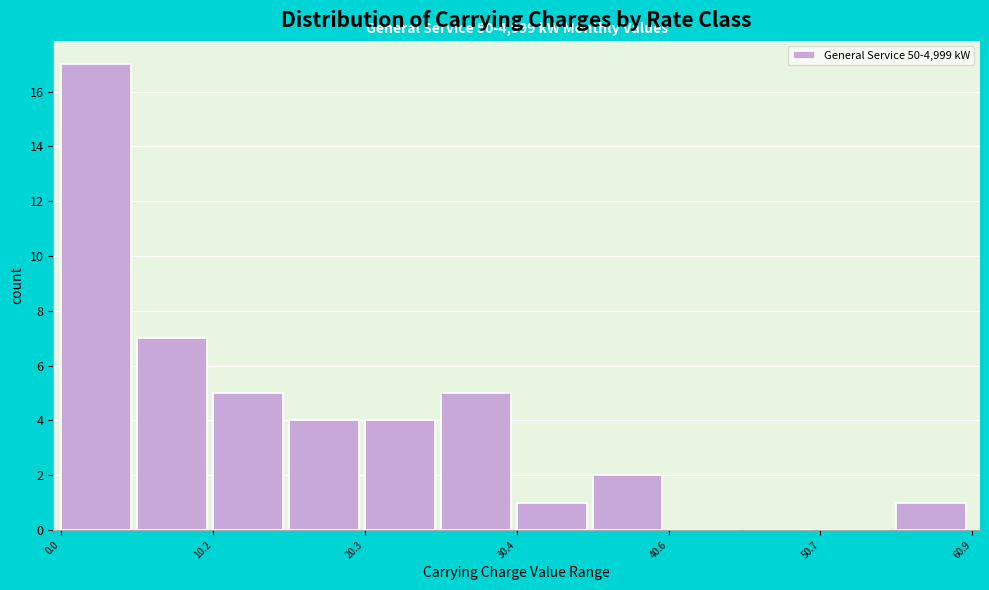

Around what value on the x-axis is the tallest bar? Give the approximate position of its centre, as read against the axis.

2